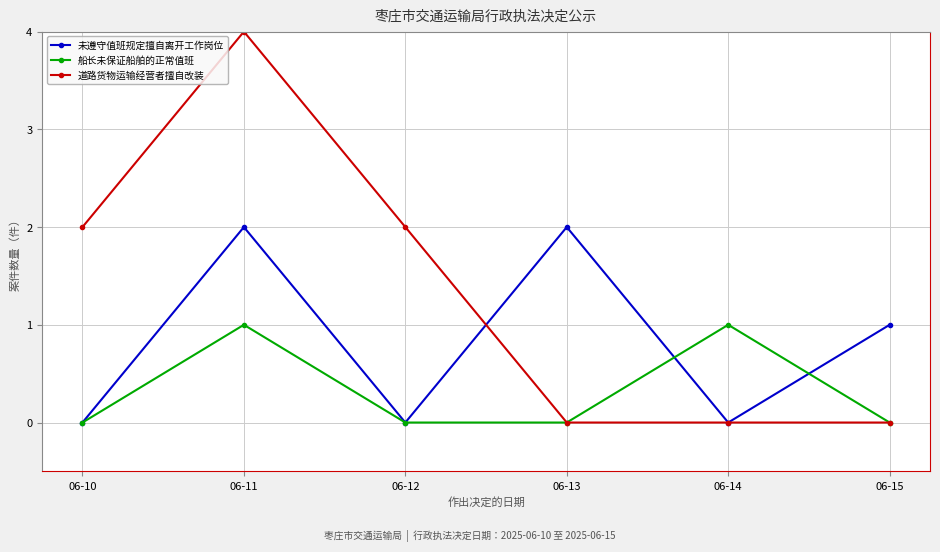

What is the difference between the maximum and minimum values in the 未遵守值班规定擅自离开工作岗位 series?

2